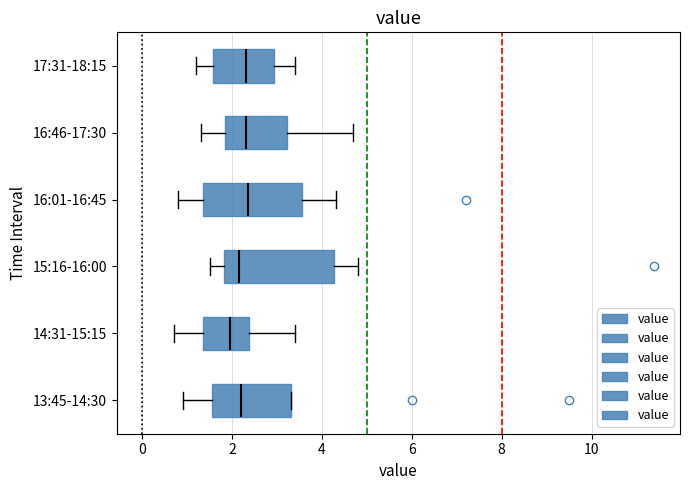

Reading bottom to top, transcribe this box plot: for each box, give where its median line is, the range the box spans, and where its two whiskers end, as read against the x-axis. The values are not printed on the chart, so give them approximately, as read against the axis.

13:45-14:30: median 2.2, box 1.6 to 3.4, whiskers 1.0 to 3.4
14:31-15:15: median 2.0, box 1.4 to 2.4, whiskers 0.8 to 3.4
15:16-16:00: median 2.2, box 1.8 to 4.2, whiskers 1.6 to 4.8
16:01-16:45: median 2.4, box 1.4 to 3.6, whiskers 0.8 to 4.4
16:46-17:30: median 2.4, box 1.8 to 3.2, whiskers 1.4 to 4.8
17:31-18:15: median 2.4, box 1.6 to 3.0, whiskers 1.2 to 3.4